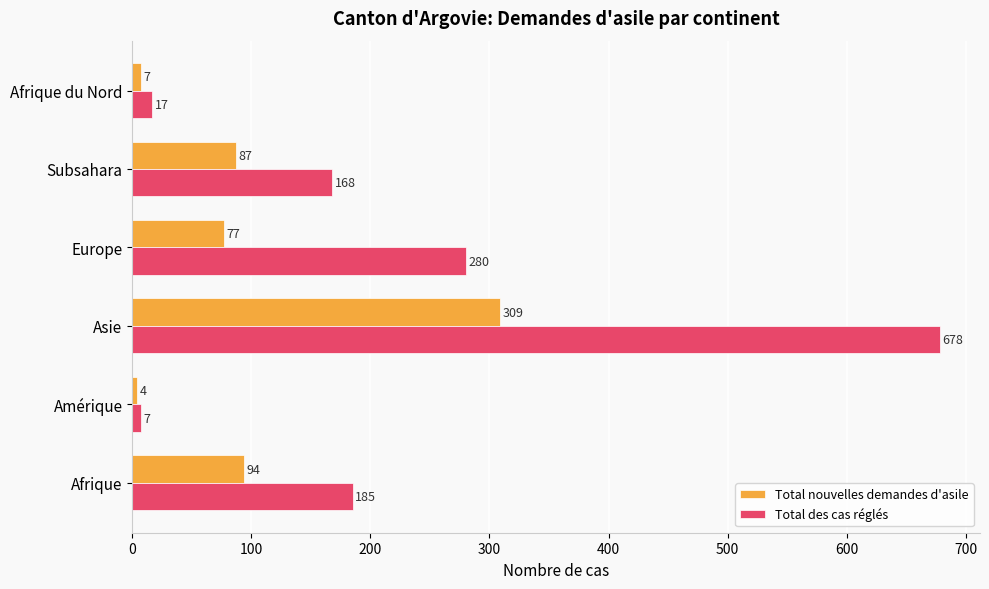

How many data points in Total nouvelles demandes d'asile are less than 87?

3